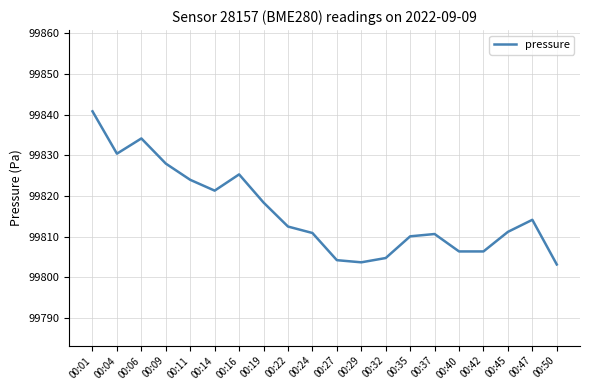

At which category does the chart reach its peak across all series?

00:01